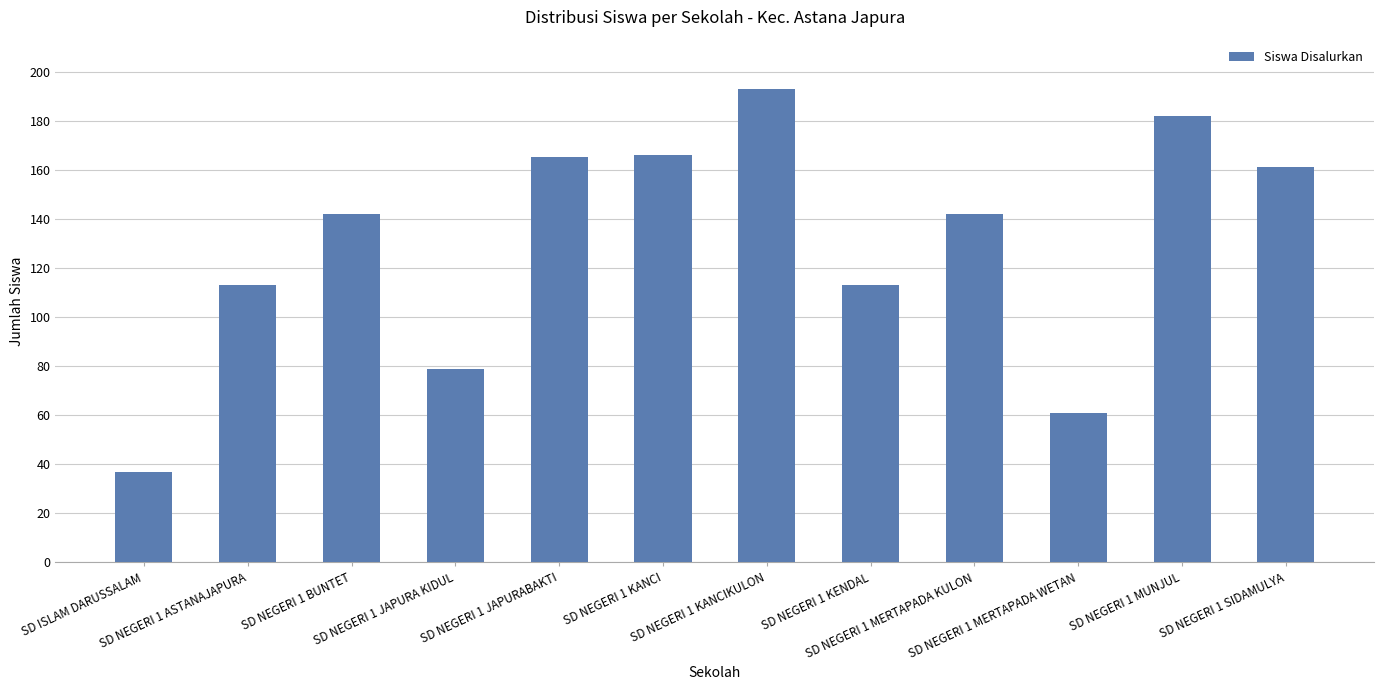

Between SD NEGERI 1 JAPURA KIDUL and SD NEGERI 1 KANCI, which is larger?

SD NEGERI 1 KANCI